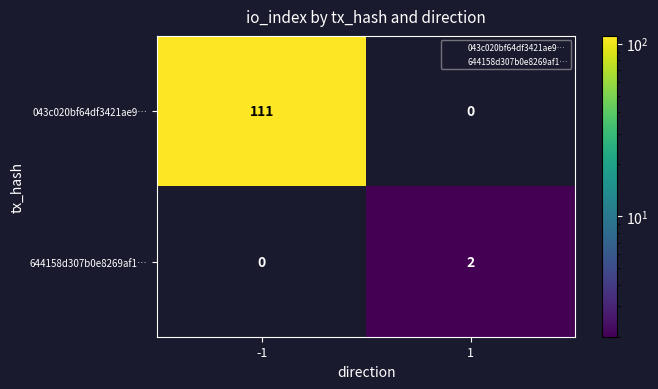

Rank the series by their average value, from lowest to highest.

644158d307b0e8269af1…, 043c020bf64df3421ae9…